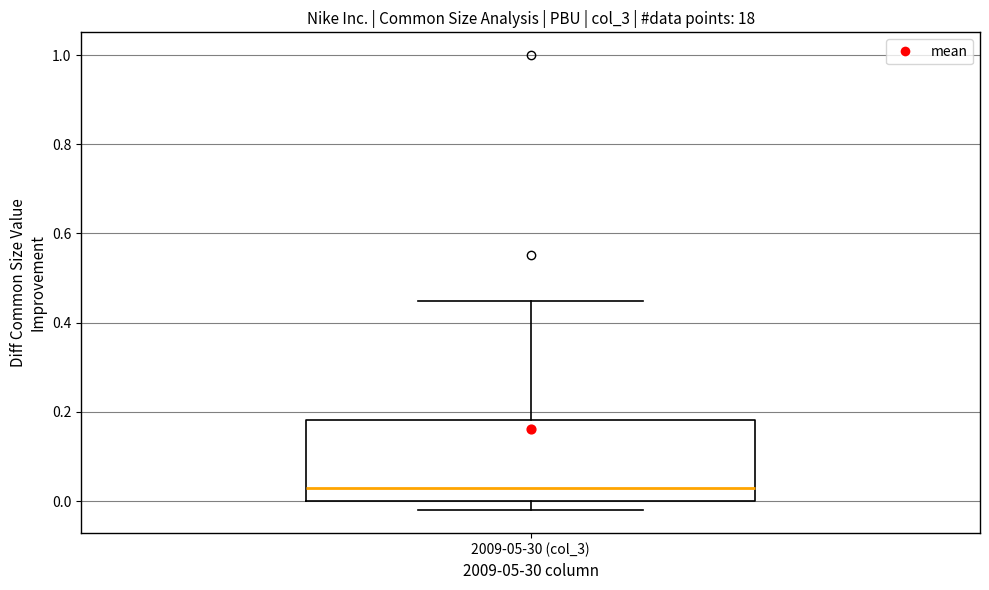

Read this box plot against the y-axis: the position of the median line, the range covered by the box, and the ends of both whiskers. The values are not printed on the chart, so give them approximately, as read against the axis.

median 0.04, box 0.00 to 0.18, whiskers -0.02 to 0.44